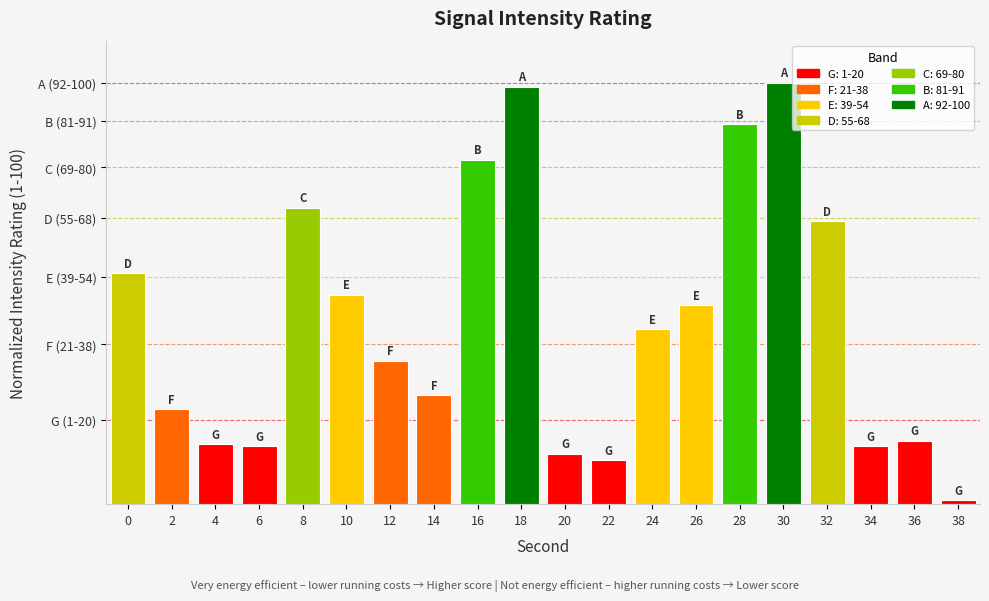

True or false: the data shows 8.0 at 4.

False